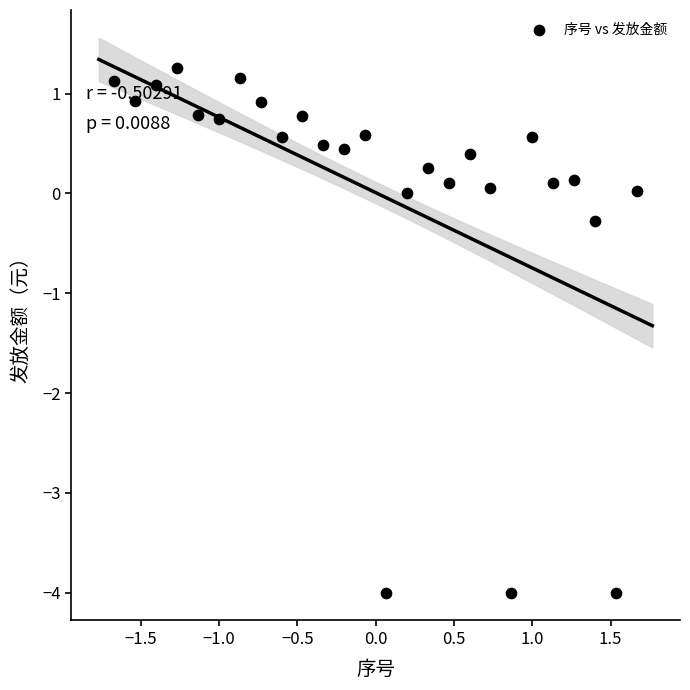

What is the range of X values (max minus min)?

3.3